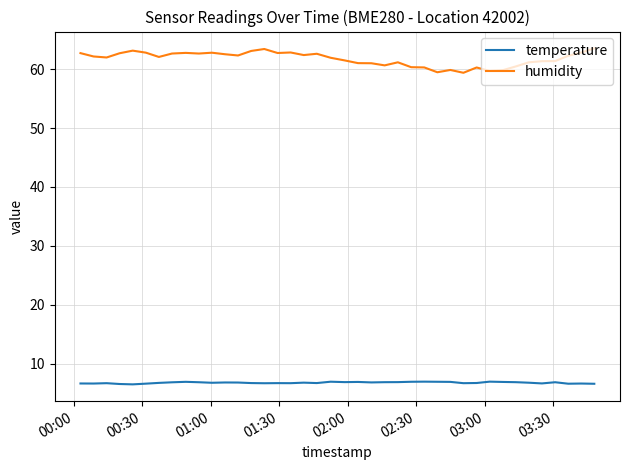

Which series has the largest total across all categories?

humidity